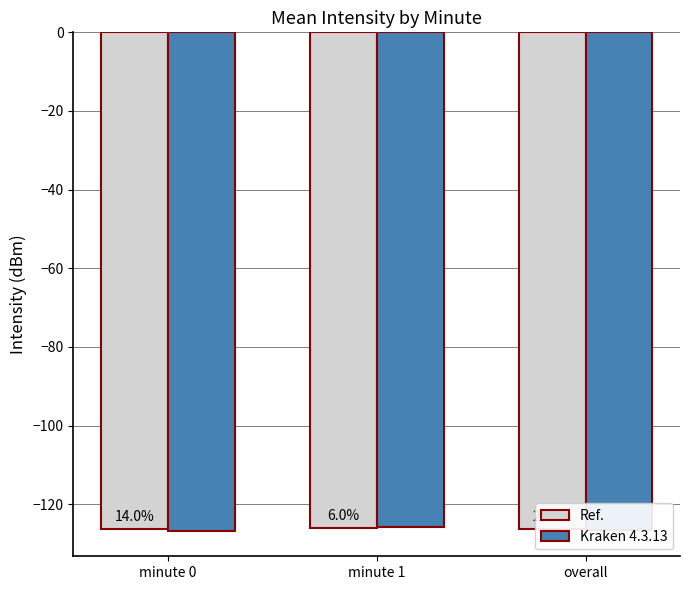

Is it true that Kraken 4.3.13 equals -126.9 at minute 0?

True